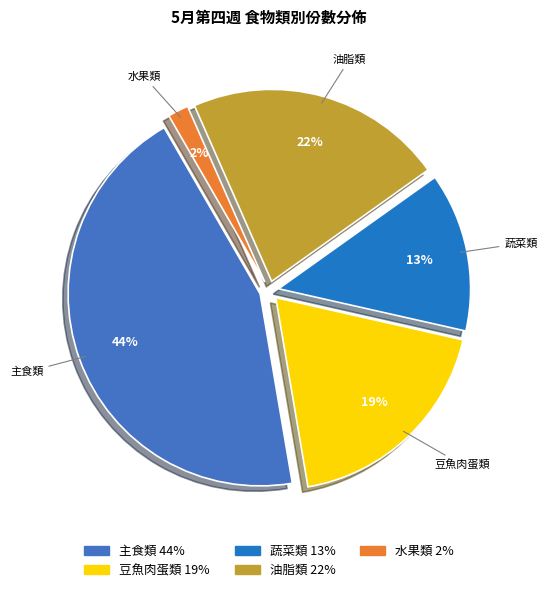

Is it true that 水果類 is 2% of the pie?

True